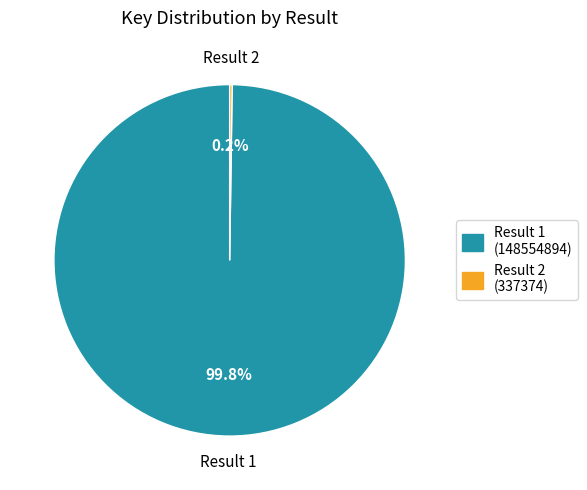

Which category has the biggest portion of the pie?

Result 1 (148554894)